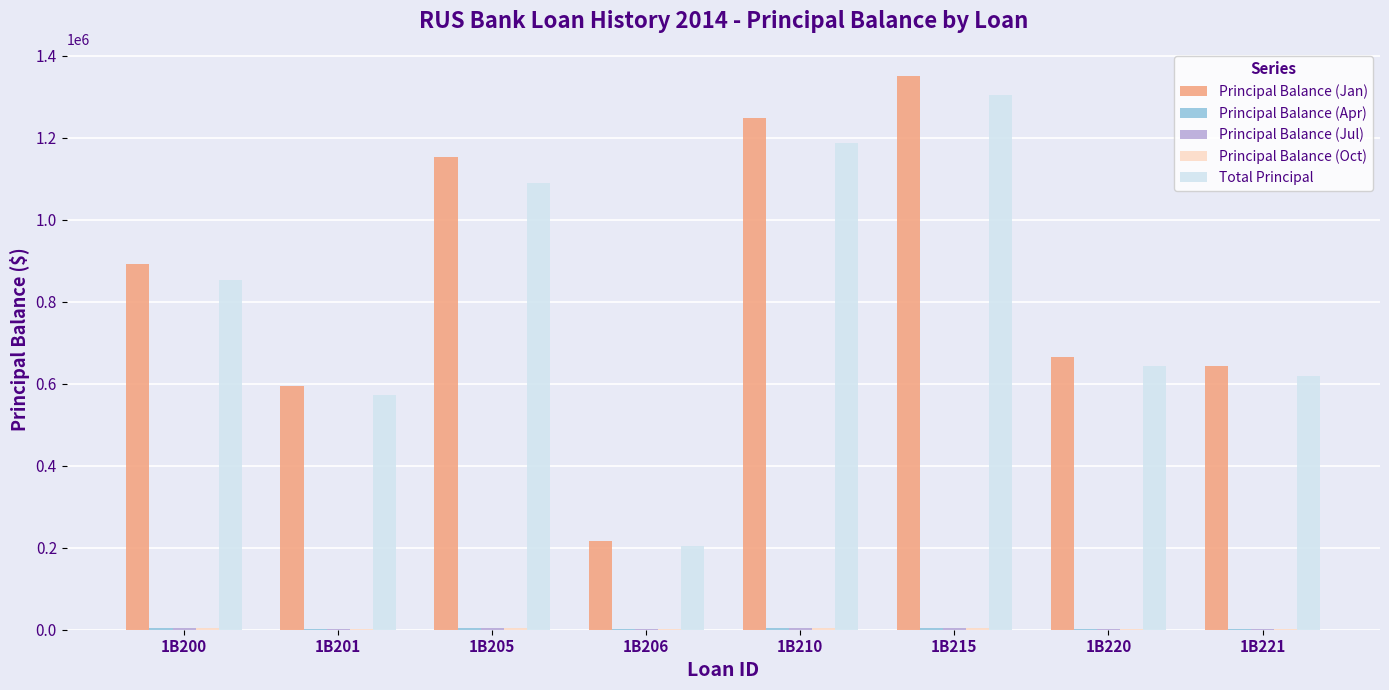

Which series has the largest range (max minus min)?

Principal Balance (Jan)